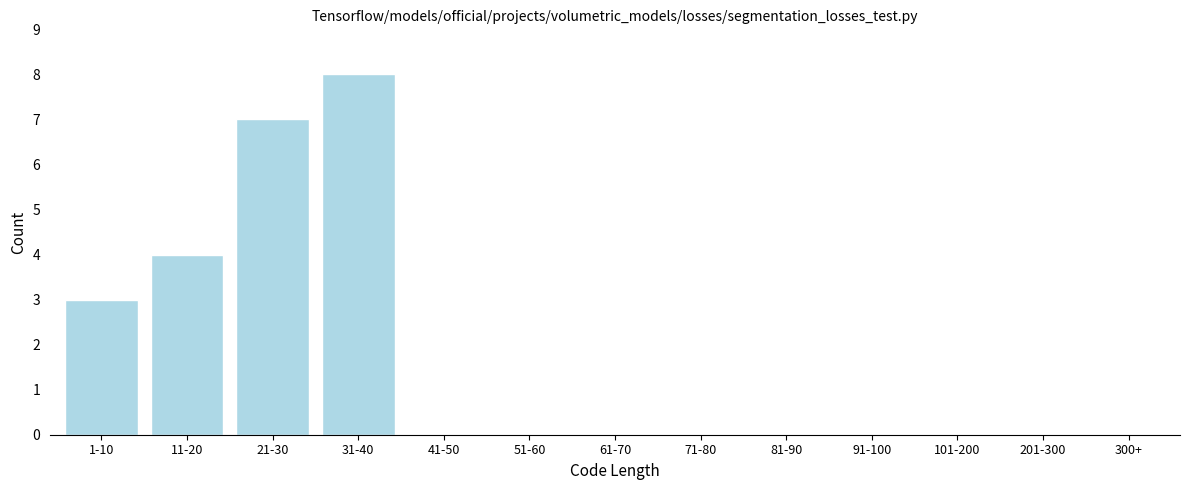

Reading right to left, transcribe all the data shown in this chart.

300+=0	201-300=0	101-200=0	91-100=0	81-90=0	71-80=0	61-70=0	51-60=0	41-50=0	31-40=8	21-30=7	11-20=4	1-10=3